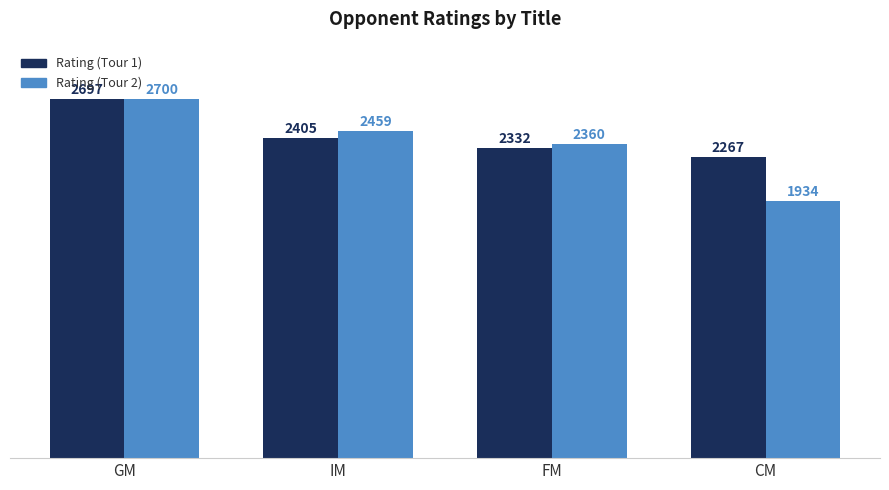

Reading left to right, what are all the values shown in this chart?

Rating (Tour 1): GM=2697	IM=2405	FM=2332	CM=2267
Rating (Tour 2): GM=2700	IM=2459	FM=2360	CM=1934